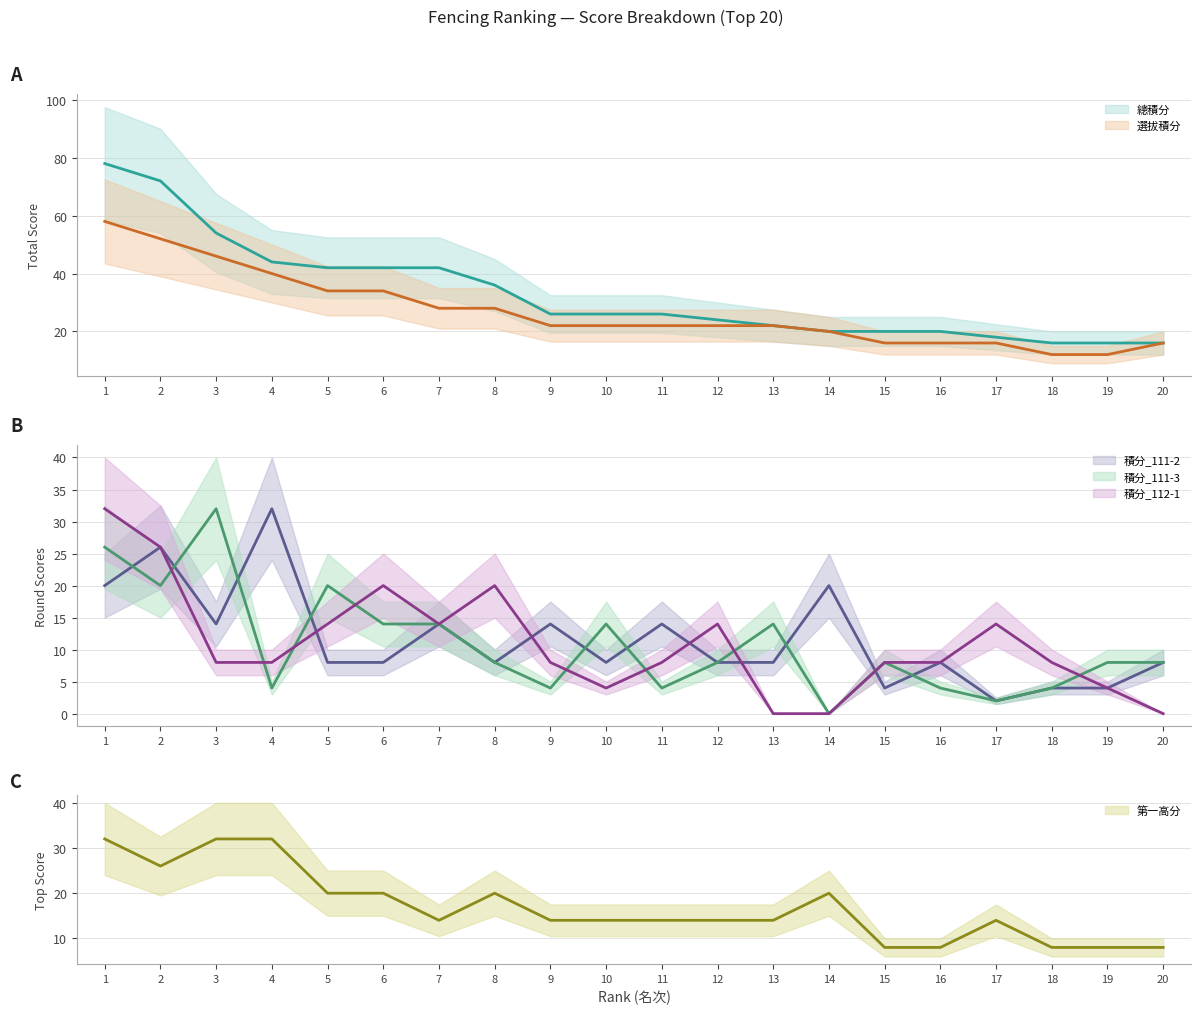

Is it true that 選拔積分 equals 20 at 14?

True